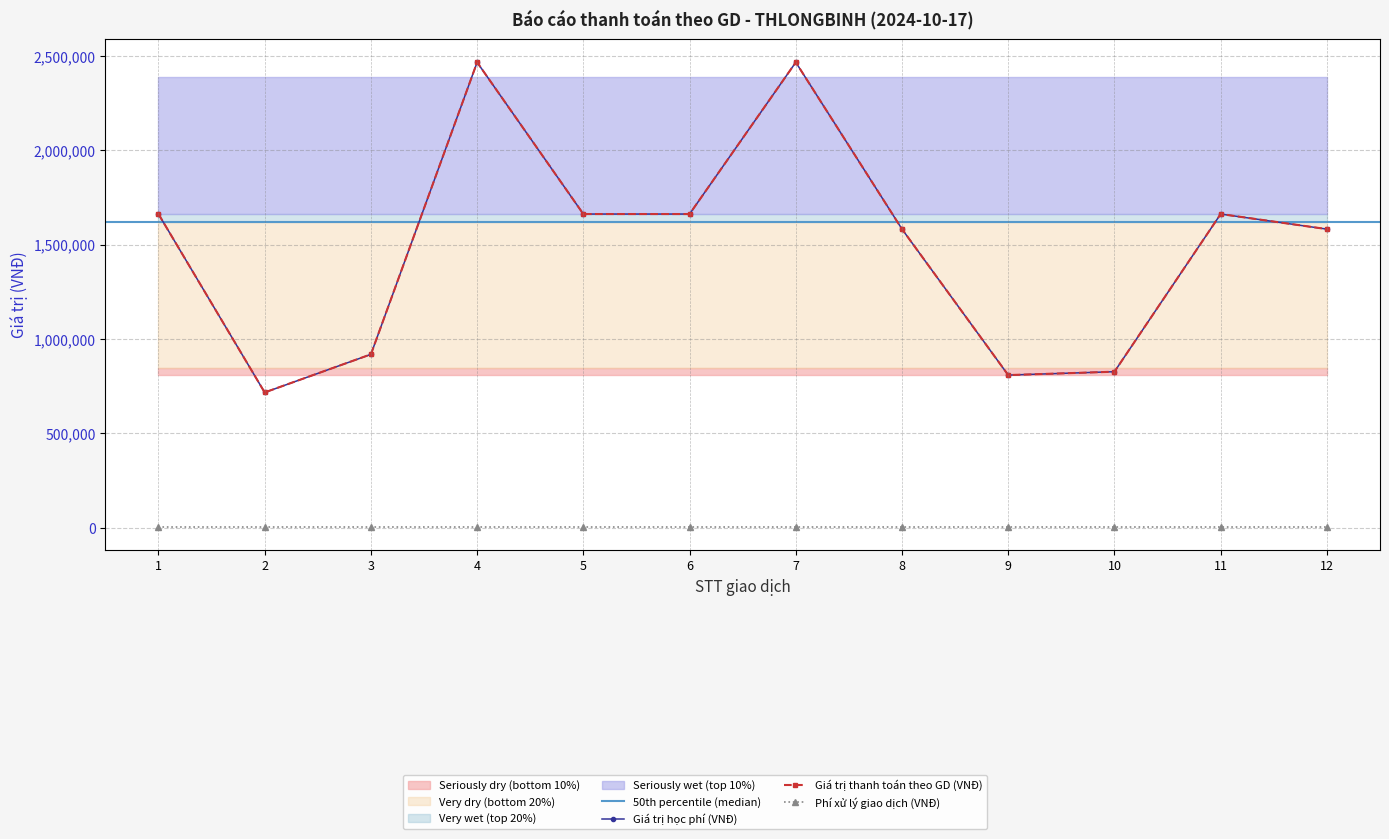

What is the difference between the second highest and minimum values in the Giá trị học phí series?

1750520